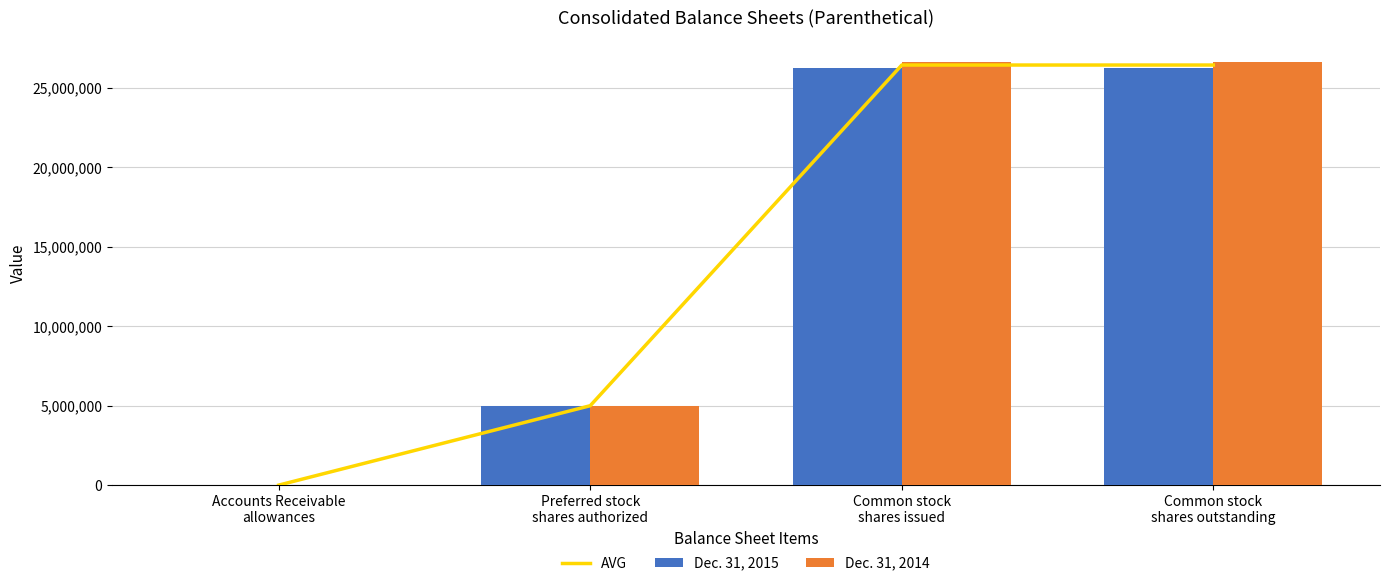

The value of Dec. 31, 2015 at Accounts Receivable
allowances is 2668.0. True or false?

True